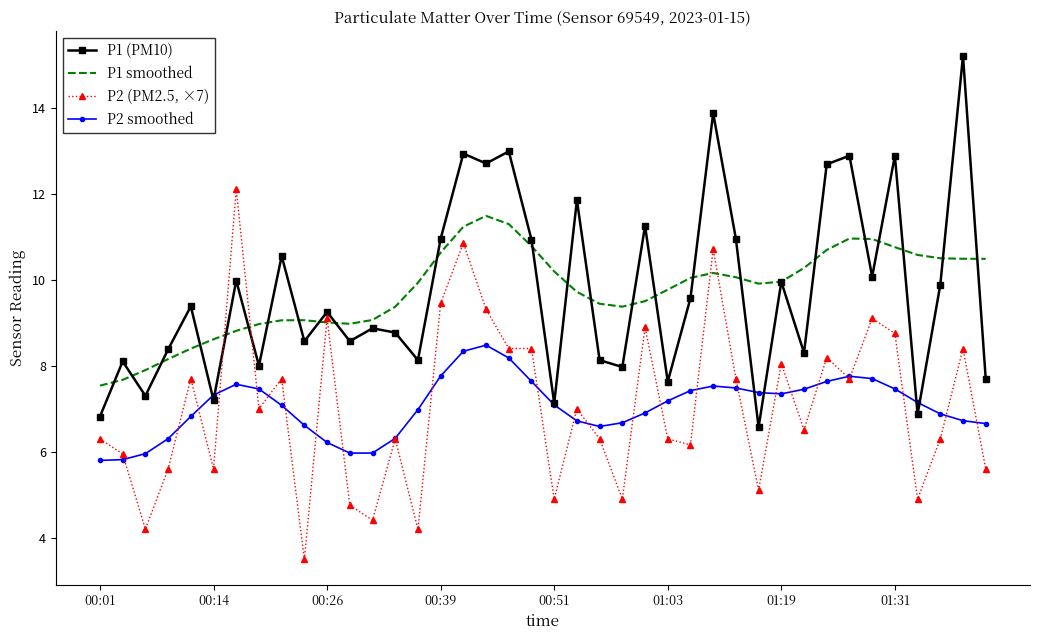

True or false: P1 smoothed and P2 smoothed intersect in this chart.

False